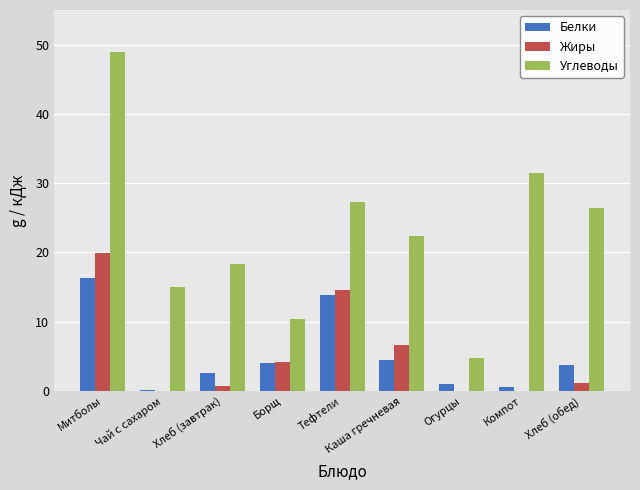

Where does the Жиры series first go above 1?

Митболы